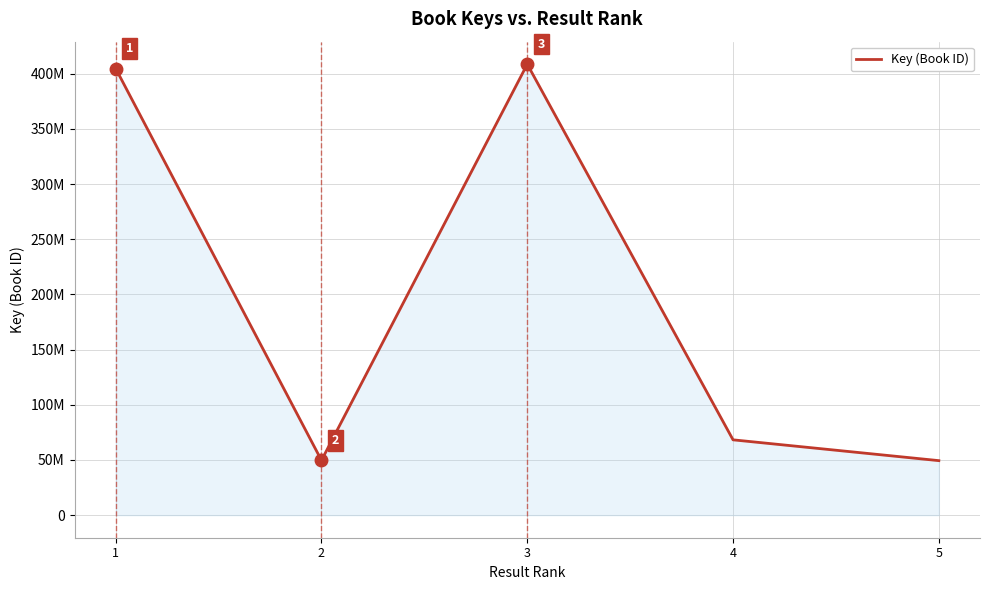

What is the greatest value displayed?

408643193